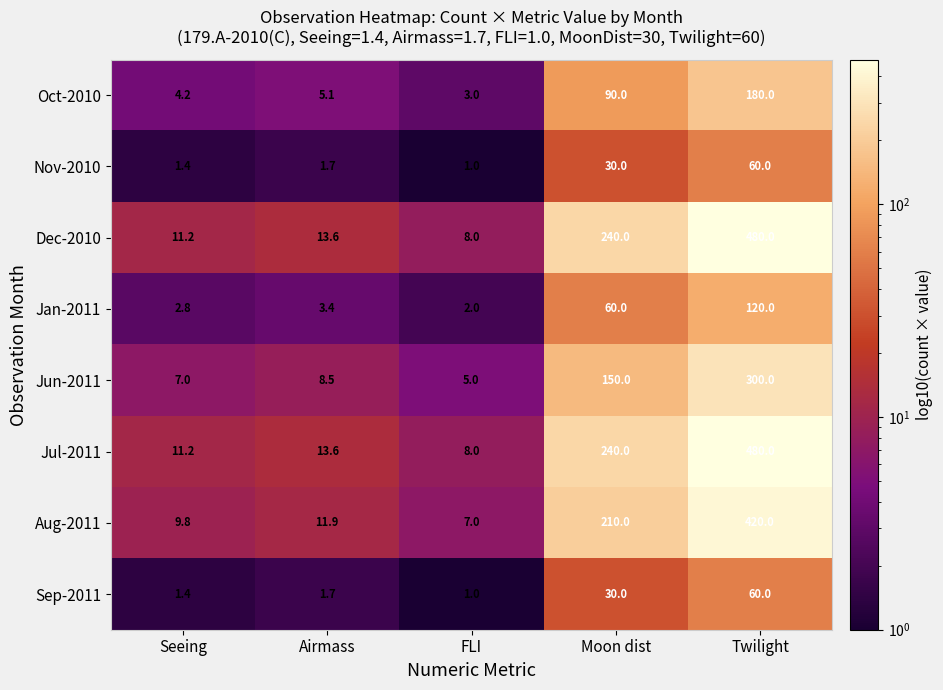

Read the Nov-2010 value at Twilight.

60.0